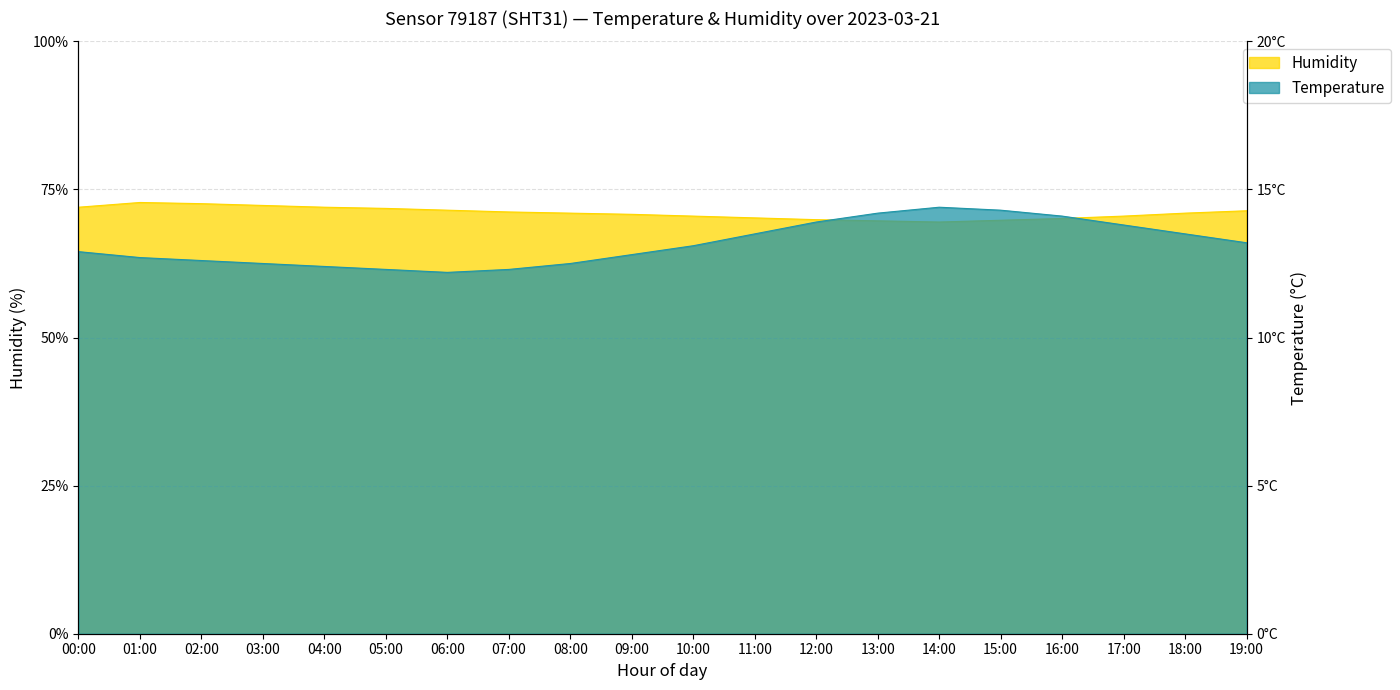

The humidity series shows 124.4 at 05:00. True or false?

False